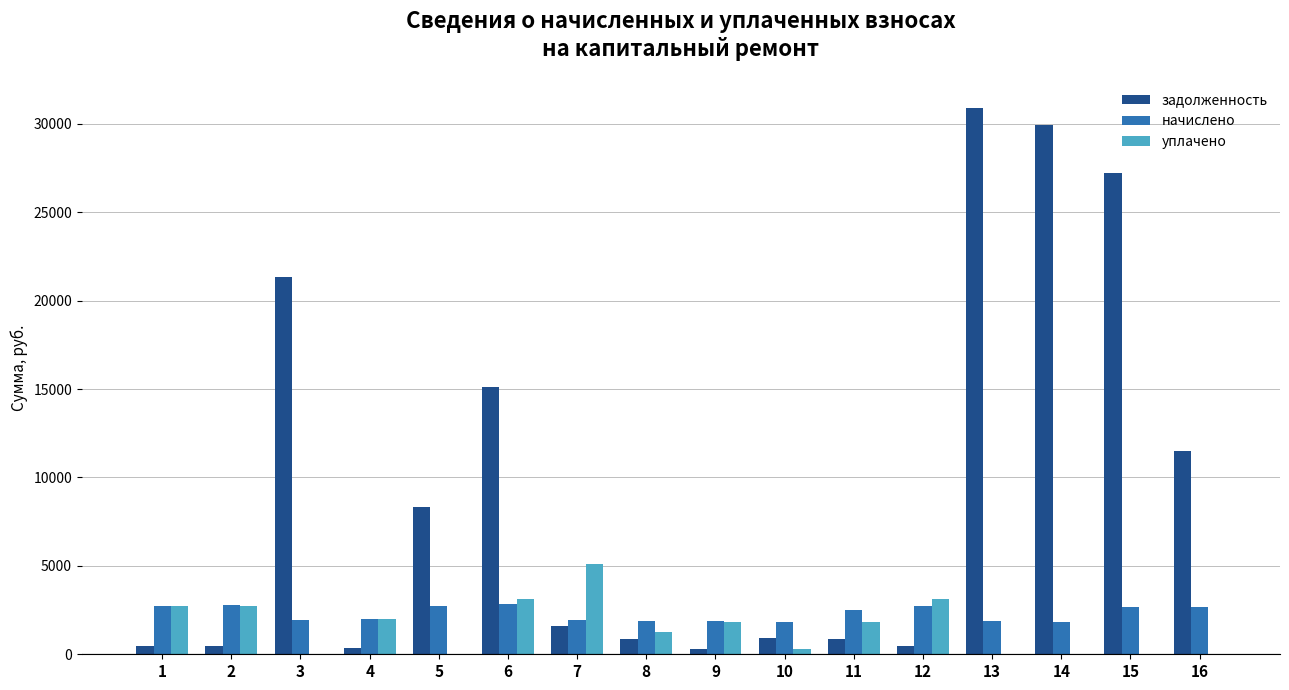

Which series has the widest spread of values?

задолженность